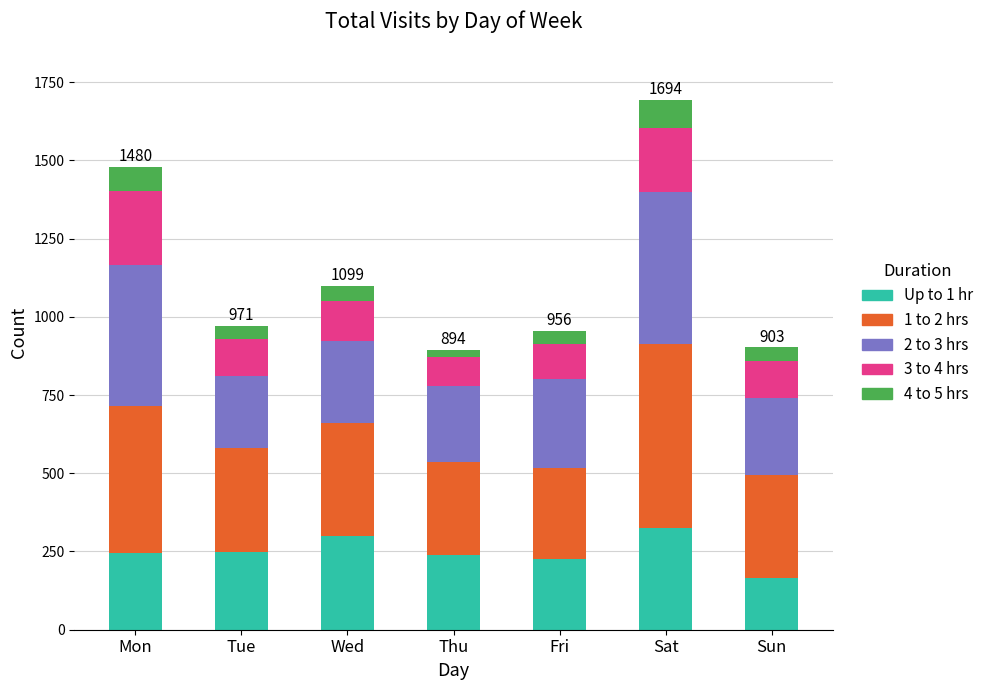

At which category is the sum across all series the highest?

Sat